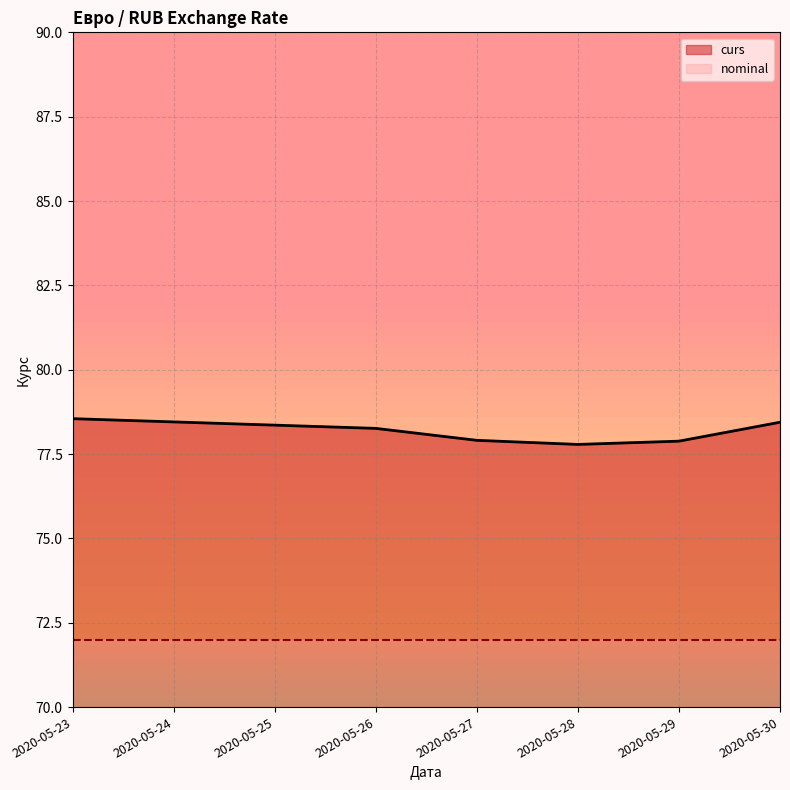

What is the smallest value displayed?

72.0